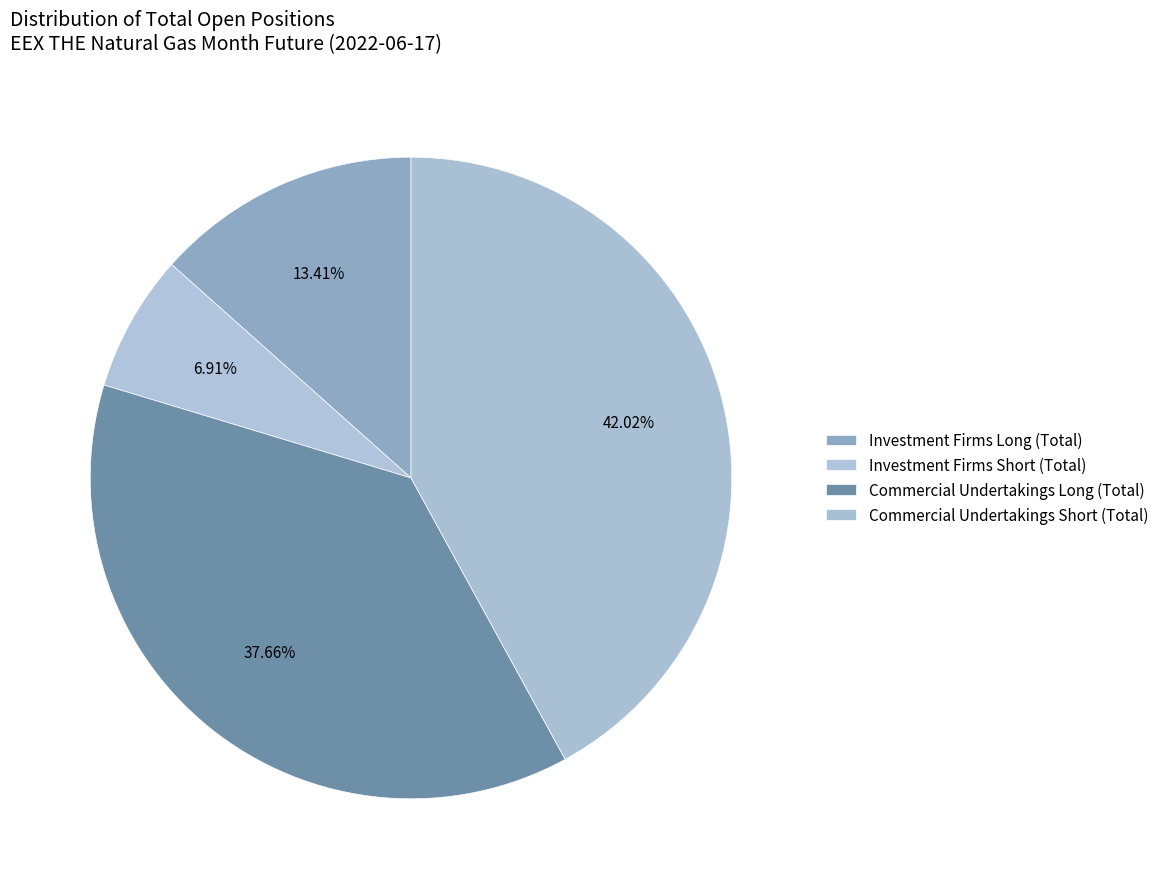

Does any single category account for the majority?

No